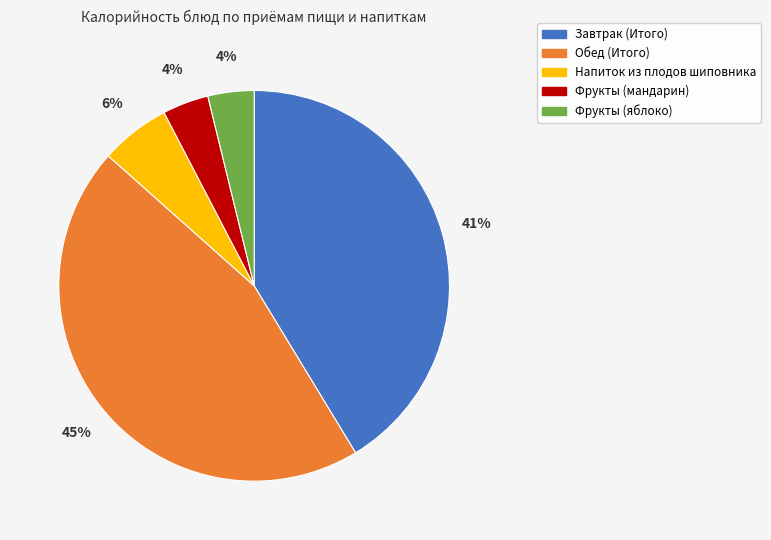

How many segments does this pie chart have?

5